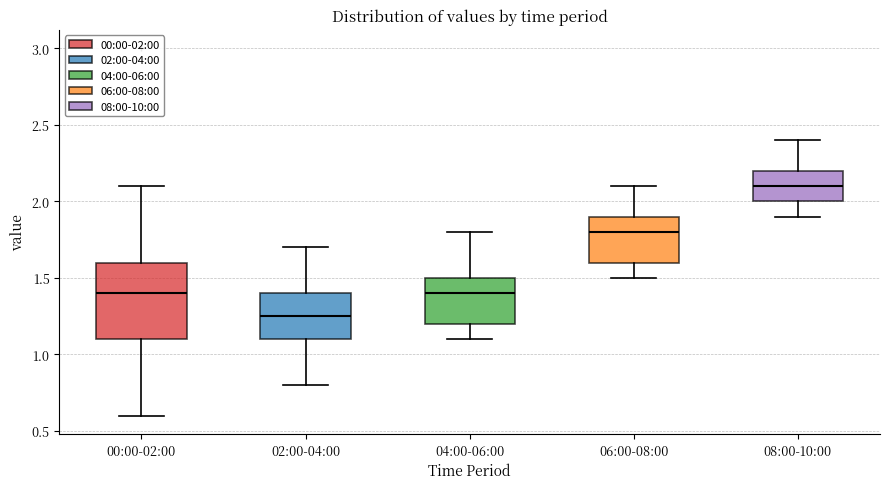

Reading left to right, read every box against the y-axis: the position of its median line, the range the box covers, and the ends of its whiskers. The values are not printed on the chart, so give them approximately, as read against the axis.

00:00-02:00: median 1.40, box 1.10 to 1.60, whiskers 0.60 to 2.10
02:00-04:00: median 1.25, box 1.10 to 1.40, whiskers 0.80 to 1.70
04:00-06:00: median 1.40, box 1.20 to 1.50, whiskers 1.10 to 1.80
06:00-08:00: median 1.80, box 1.60 to 1.90, whiskers 1.50 to 2.10
08:00-10:00: median 2.10, box 2.00 to 2.20, whiskers 1.90 to 2.40